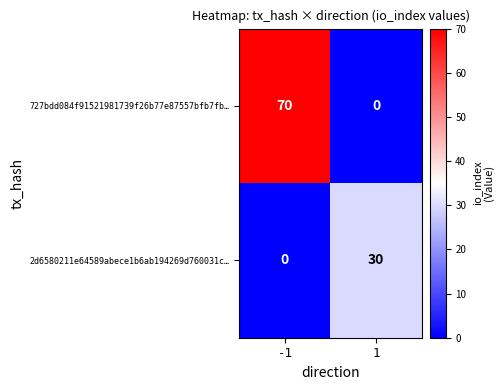

At which category is the sum across all series the highest?

-1